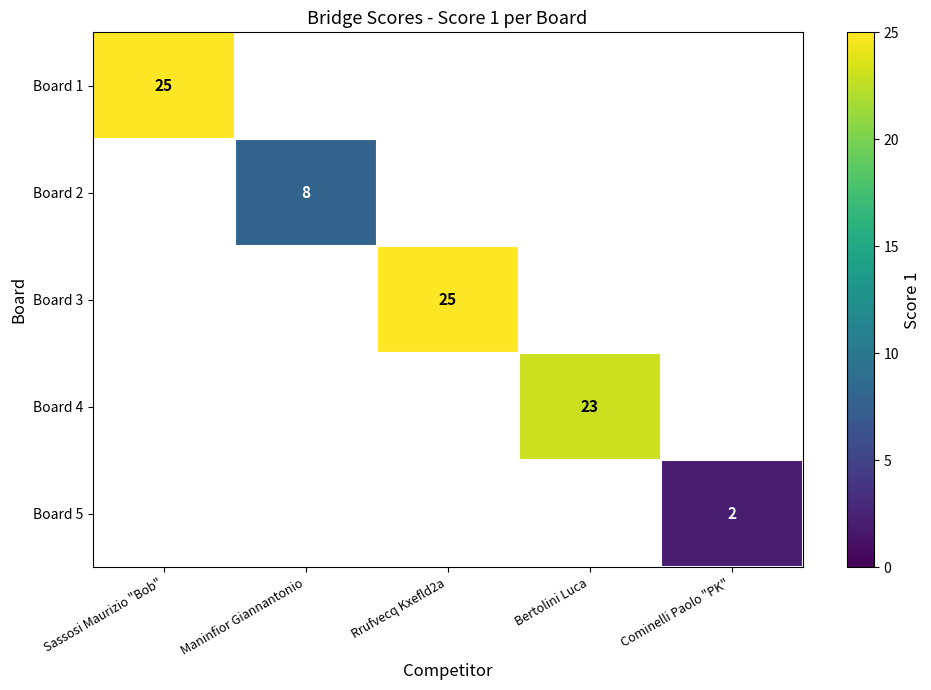

The Board 2 series shows 8 at Maninfior Giannantonio. True or false?

True